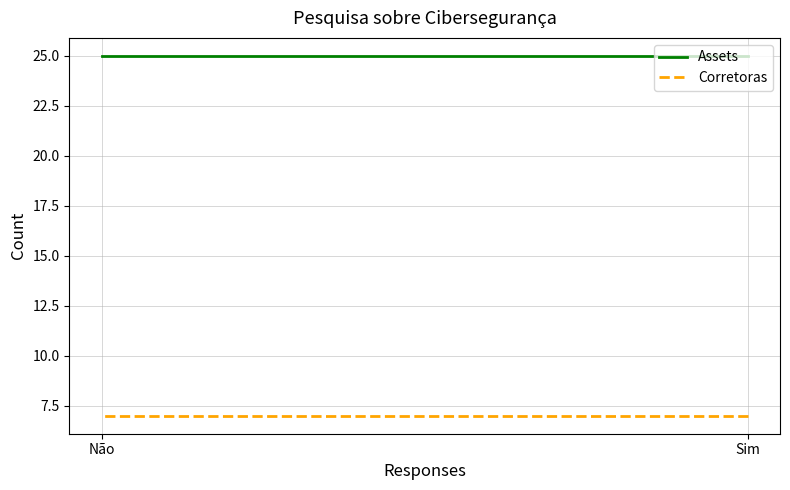

At which label does Corretoras reach its peak?

Sim